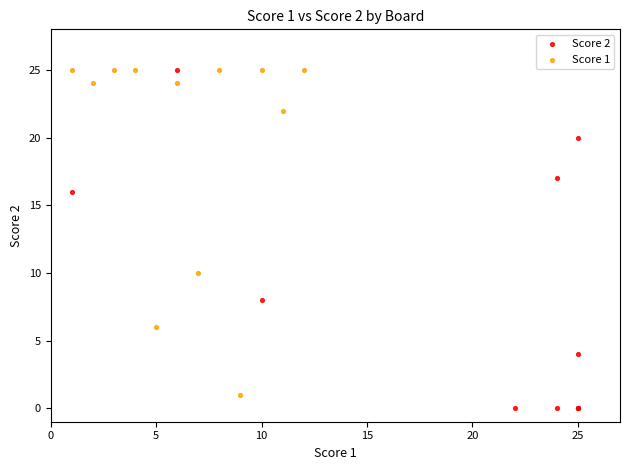

What are all the series names shown in the legend?

Score 2, Score 1